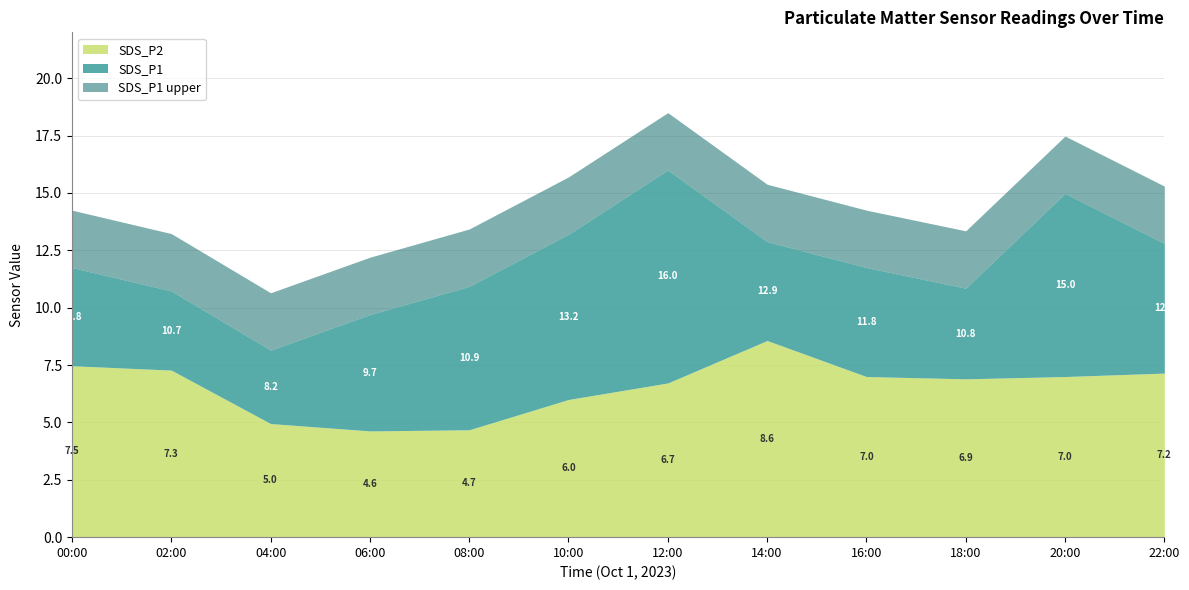

At how many categories does at least one series exceed 9?

11